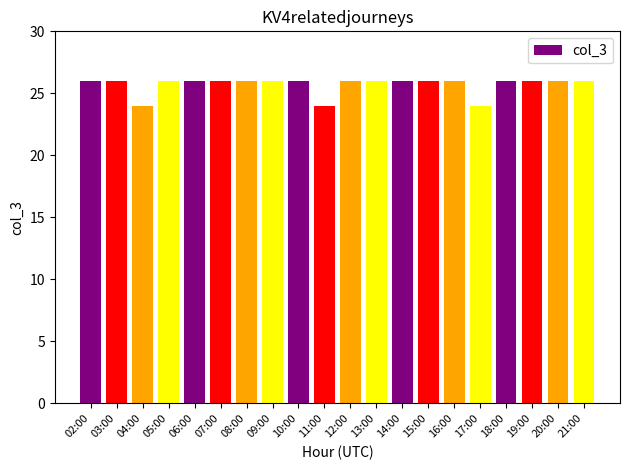

What is the greatest value displayed?

26